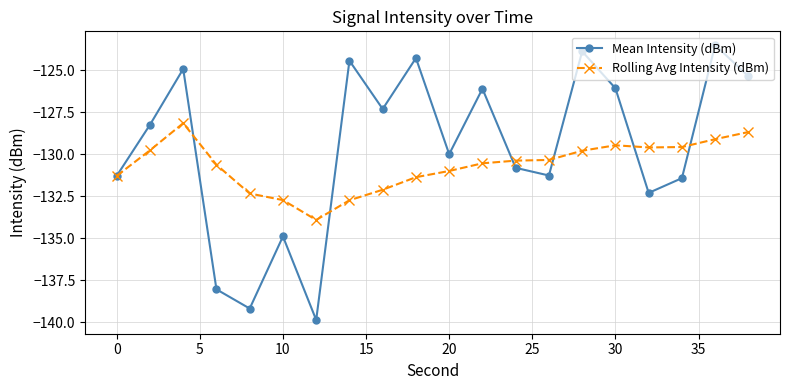

What is the value of the Mean Intensity (dBm) point at the 3rd from the left?

-124.9